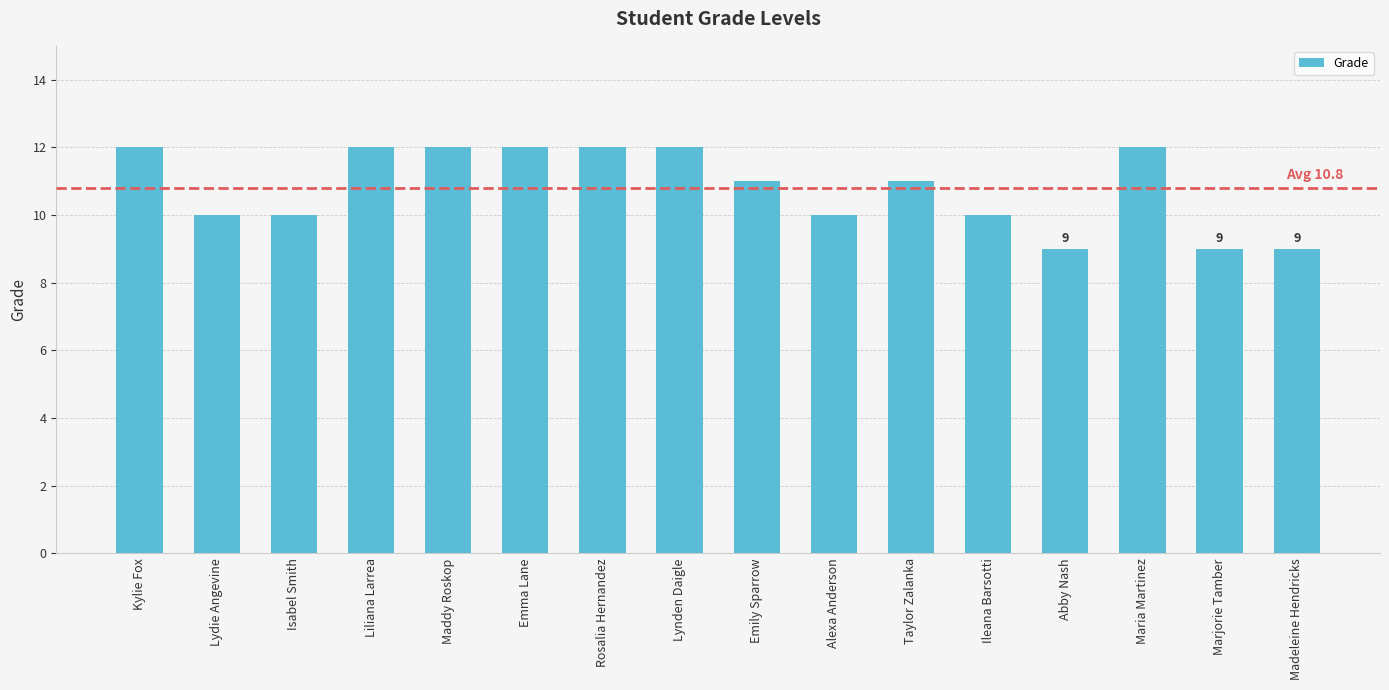

What is the sum of all values?

173